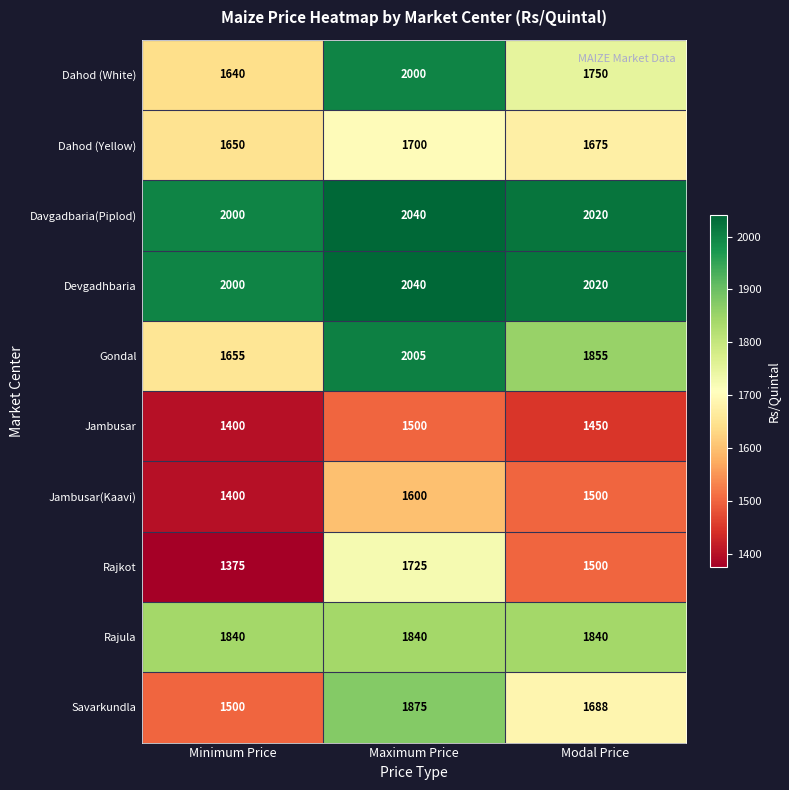

Reading left to right, what are all the values shown in this chart?

Dahod (White): 1640	2000	1750
Dahod (Yellow): 1650	1700	1675
Davgadbaria(Piplod): 2000	2040	2020
Devgadhbaria: 2000	2040	2020
Gondal: 1655	2005	1855
Jambusar: 1400	1500	1450
Jambusar(Kaavi): 1400	1600	1500
Rajkot: 1375	1725	1500
Rajula: 1840	1840	1840
Savarkundla: 1500	1875	1688